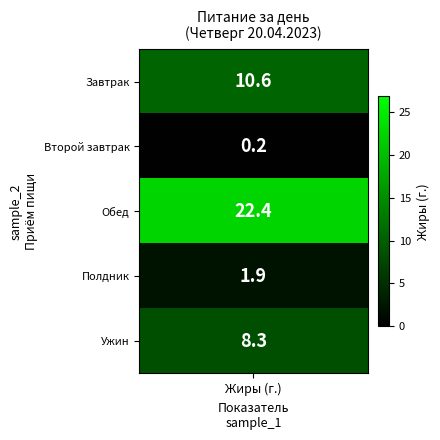

Rank the series by their maximum value, from lowest to highest.

Второй завтрак, Полдник, Ужин, Завтрак, Обед